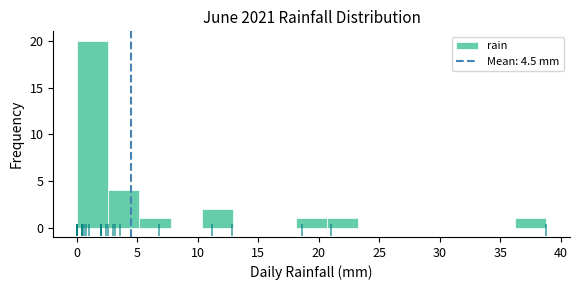

Reading left to right, transcribe this chart: for each bar, give the range it covers on the x-axis and its height. Neither the bar edges nor the heights are printed on the chart, so give them approximately, as read against the axes.

0.0 to 2.5: 20
2.5 to 5.0: 4
5.0 to 8.0: 1
8.0 to 10.5: 0
10.5 to 13.0: 2
13.0 to 15.5: 0
15.5 to 18.0: 0
18.0 to 20.5: 1
20.5 to 23.5: 1
23.5 to 26.0: 0
26.0 to 28.5: 0
28.5 to 31.0: 0
31.0 to 33.5: 0
33.5 to 36.0: 0
36.0 to 39.0: 1